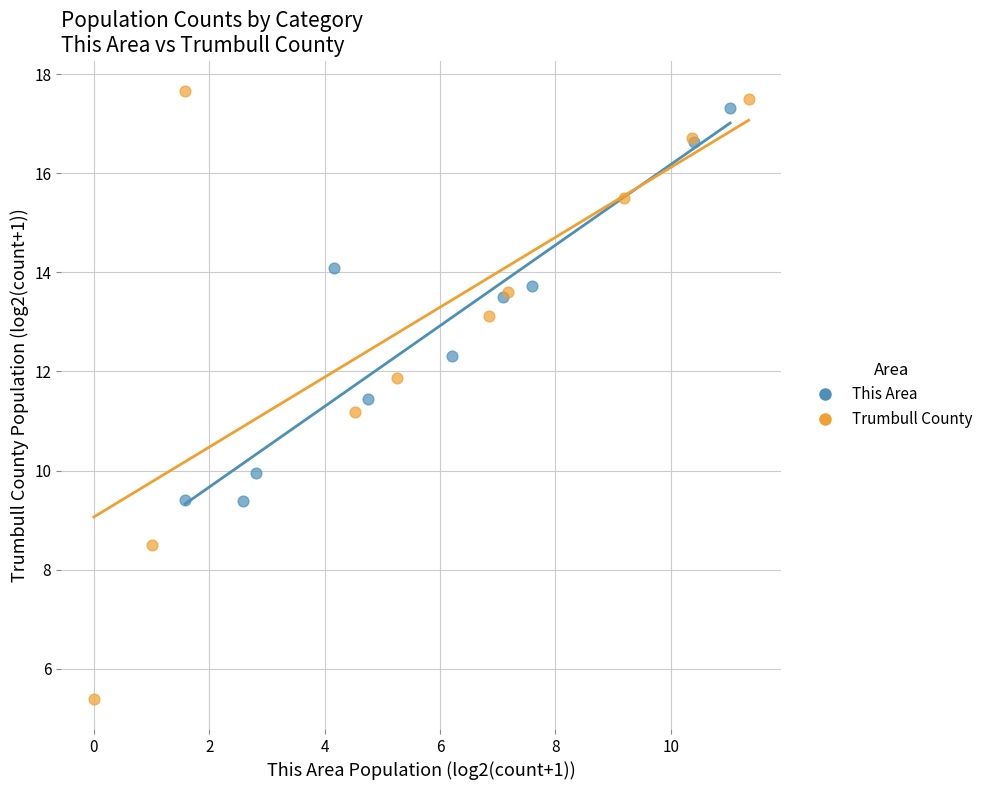

Which series has the widest spread of Y values?

Trumbull County